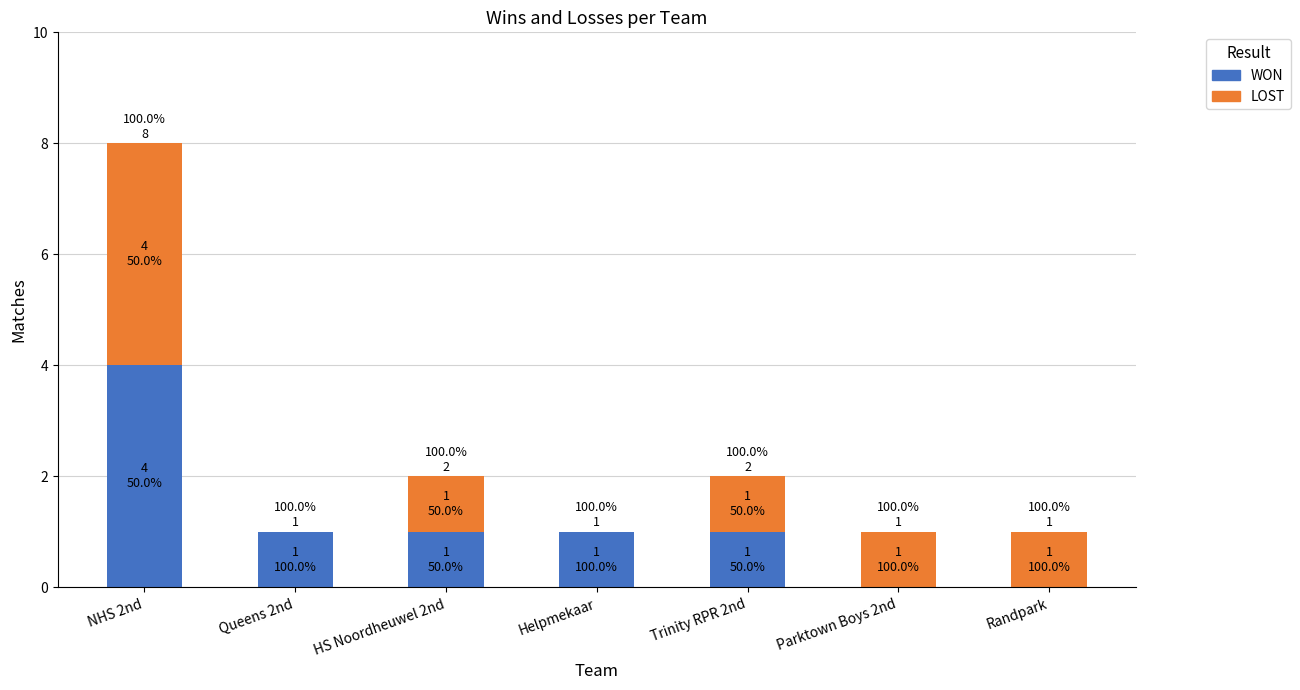

Reading left to right, what are all the values shown in this chart?

WON: 4	1	1	1	1	0	0
LOST: 4	0	1	0	1	1	1